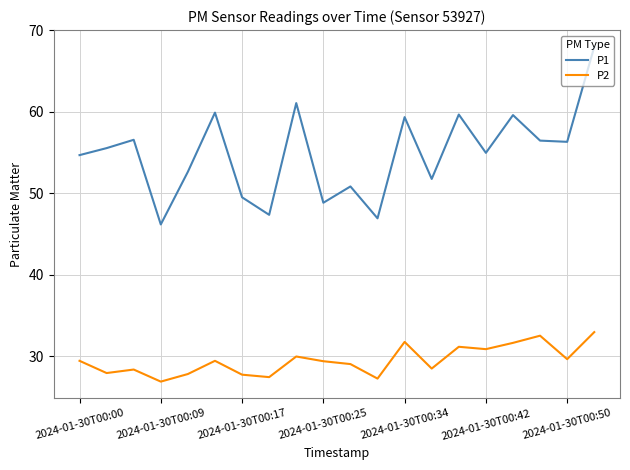

What is the maximum value for P1?

68.0